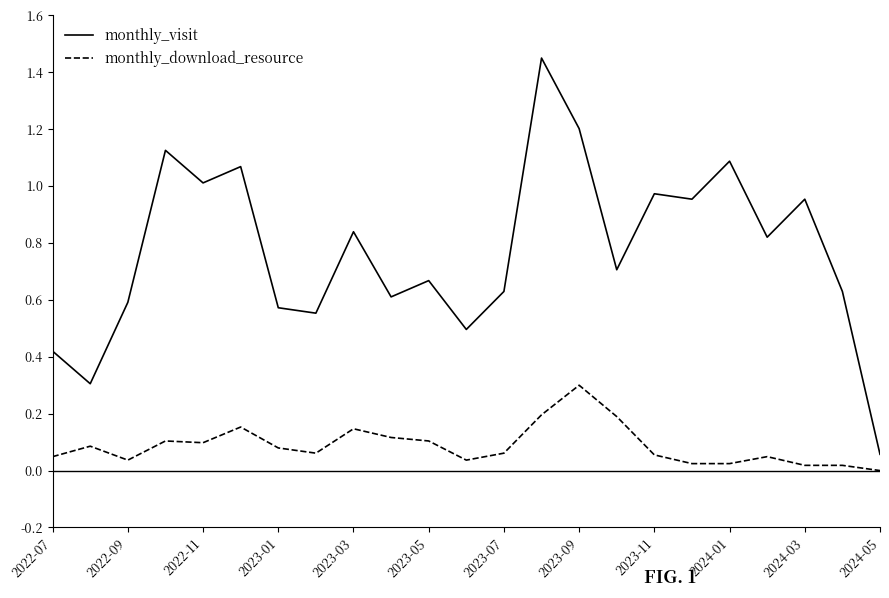

Which series has the largest total across all categories?

monthly_visit